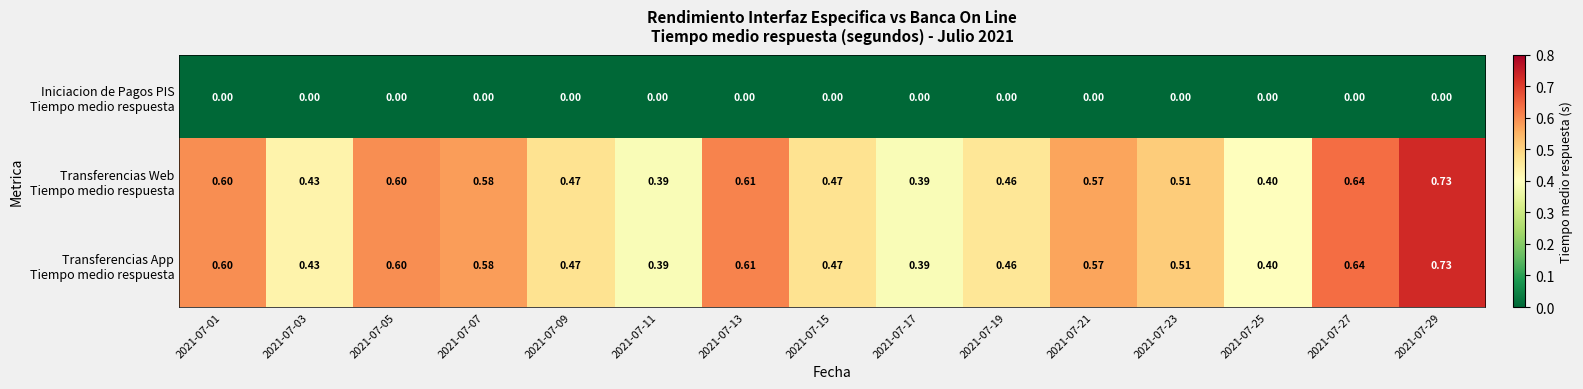

How many series are shown in this chart?

3